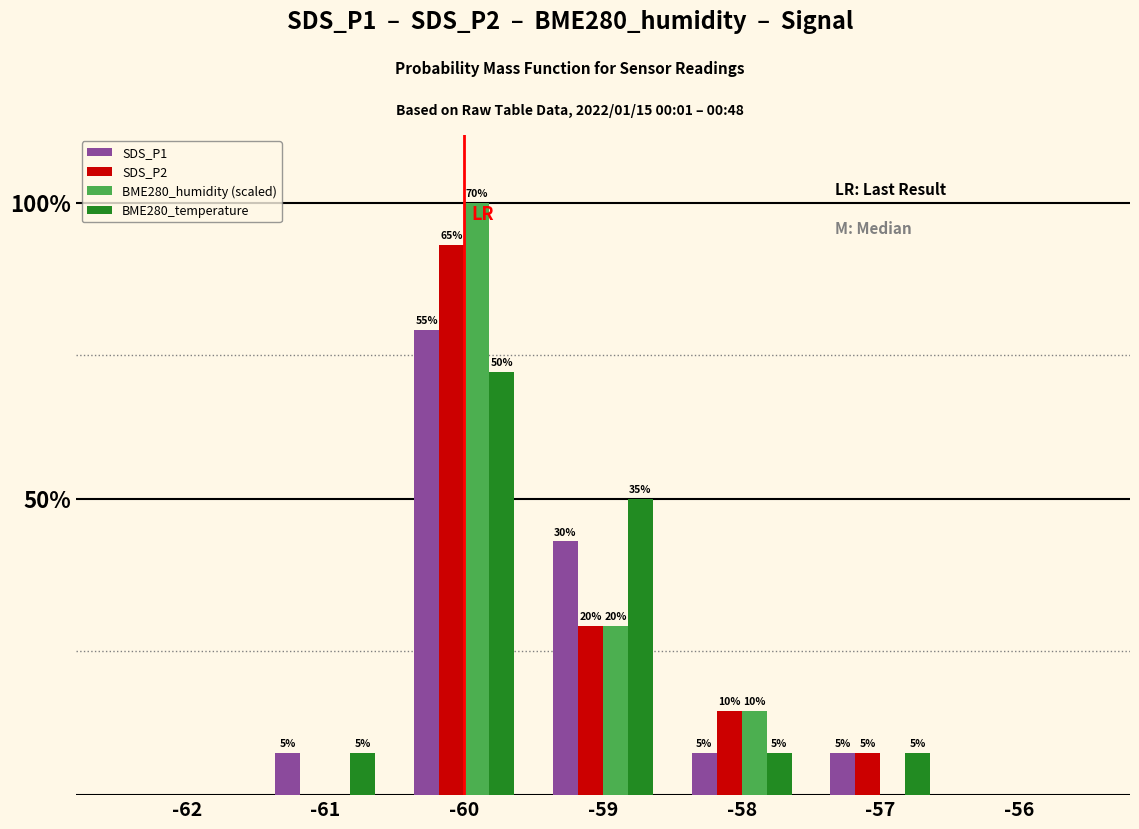

What value does the BME280_temperature series have at -57?

5